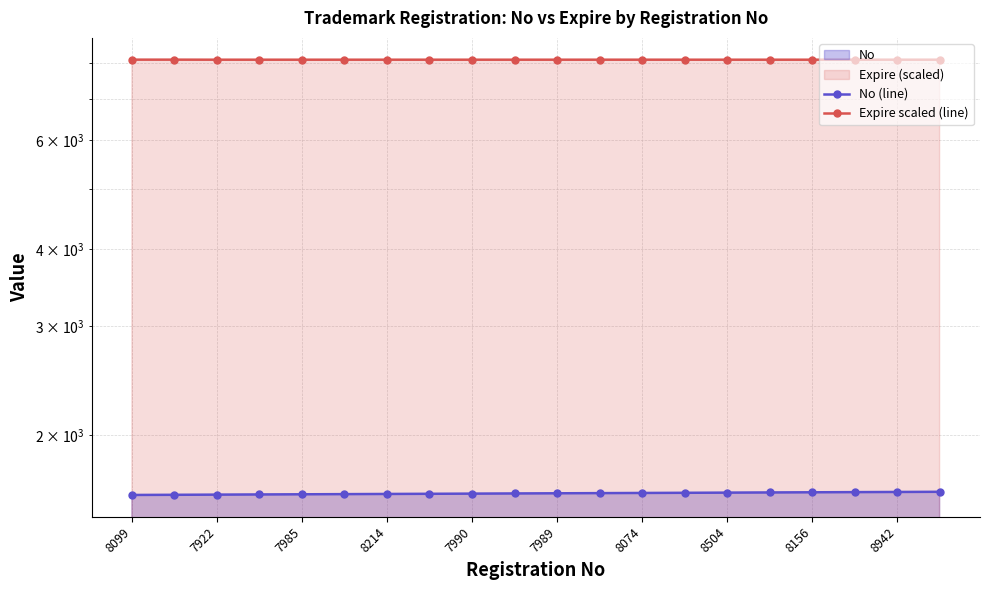

How many data points in No (line) are less than 1611?

10